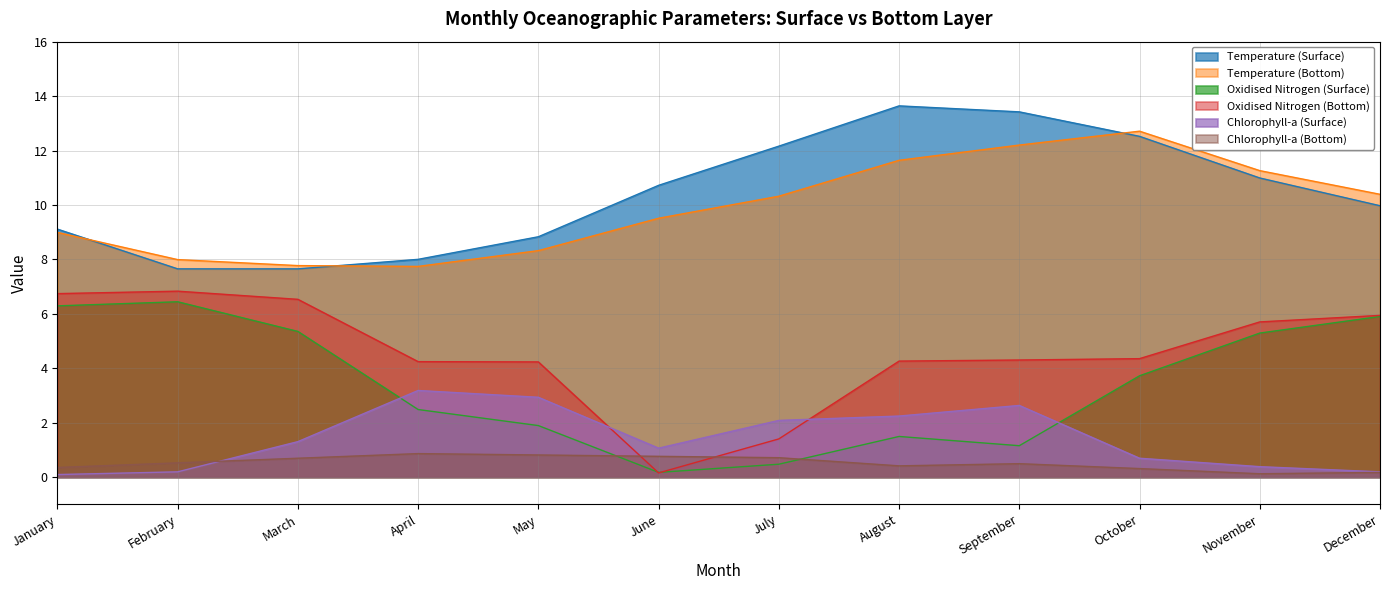

What is the difference between the Temperature (Bottom) values at July and October?

2.4